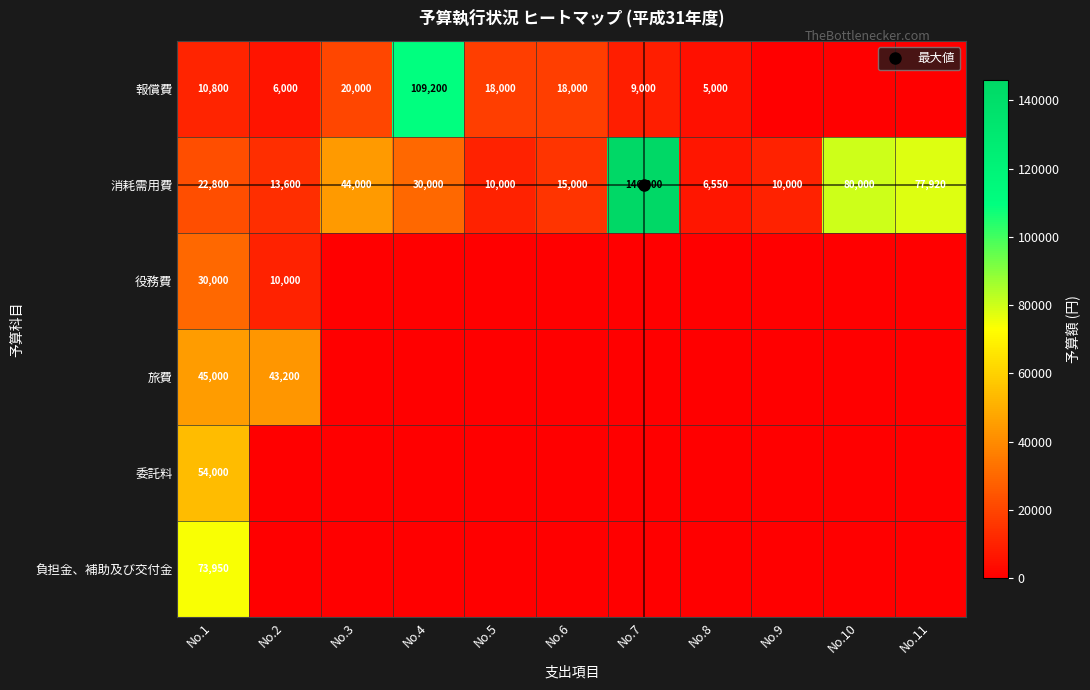

What is the average value of the 委託料 series?

4909